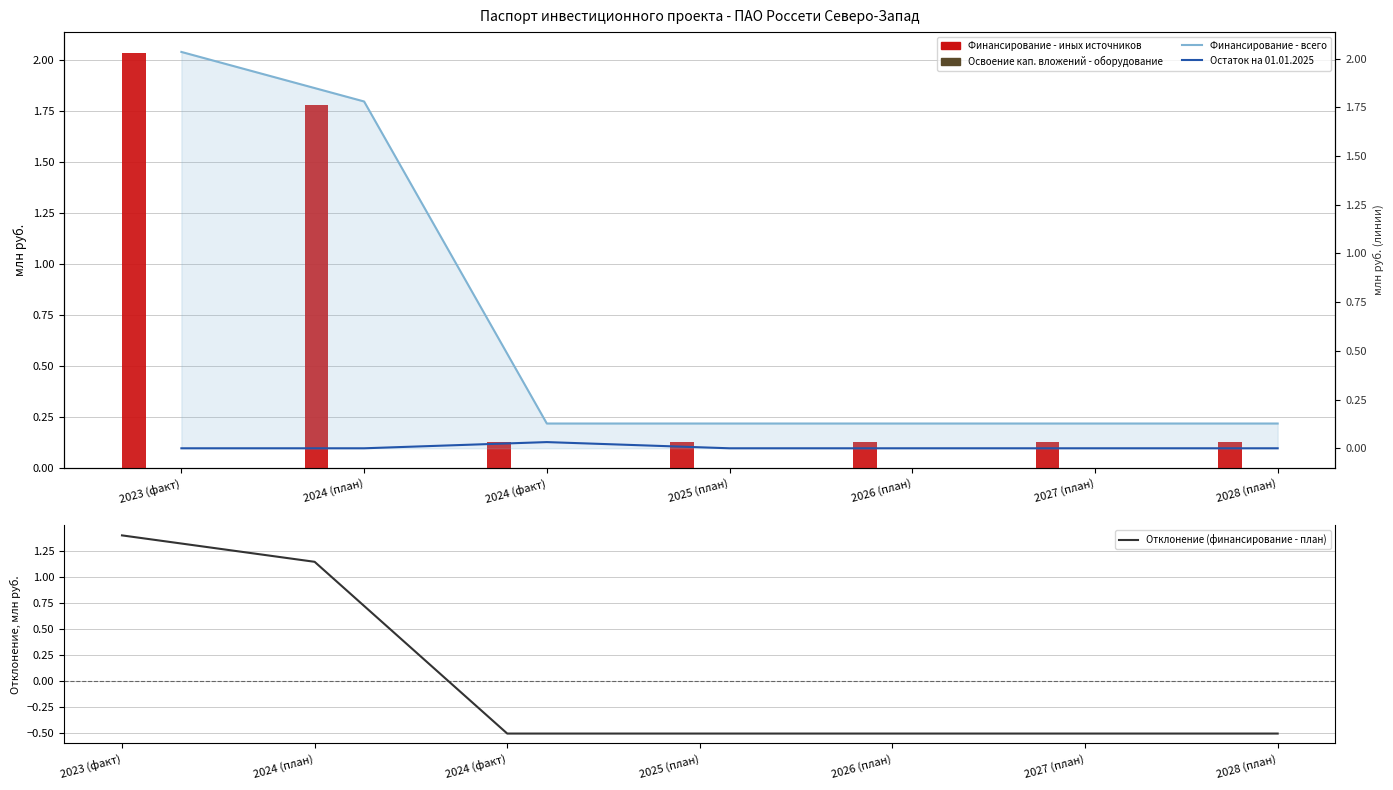

Between 2023 (факт) and 2026 (план), which series saw the biggest shift?

Финансирование - иных источников